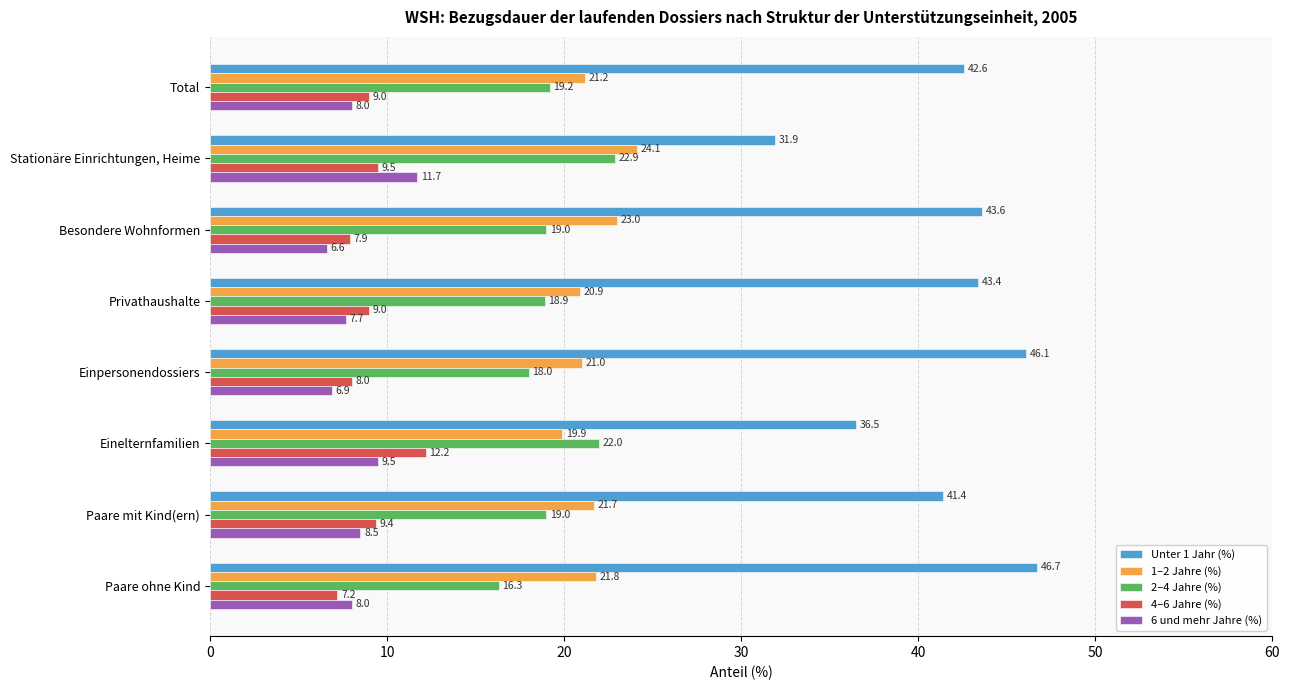

How many 2–4 Jahre (%) values are between 18 and 22?

6